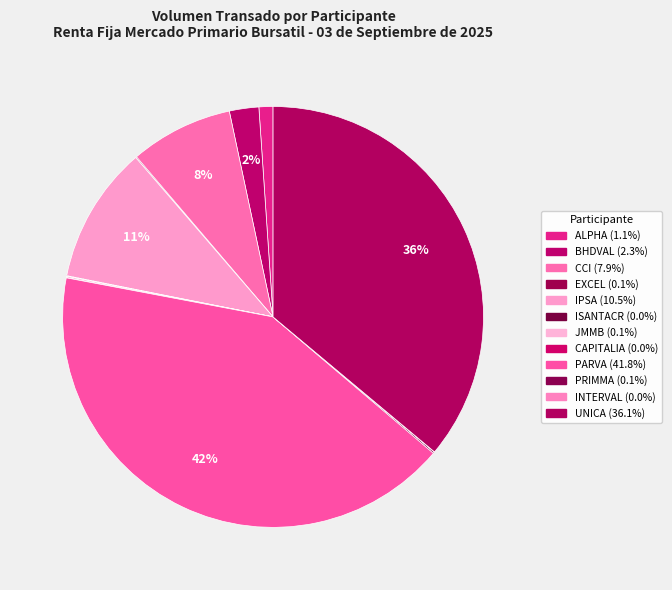

What percentage is NOT represented by UNICA?

63.9%